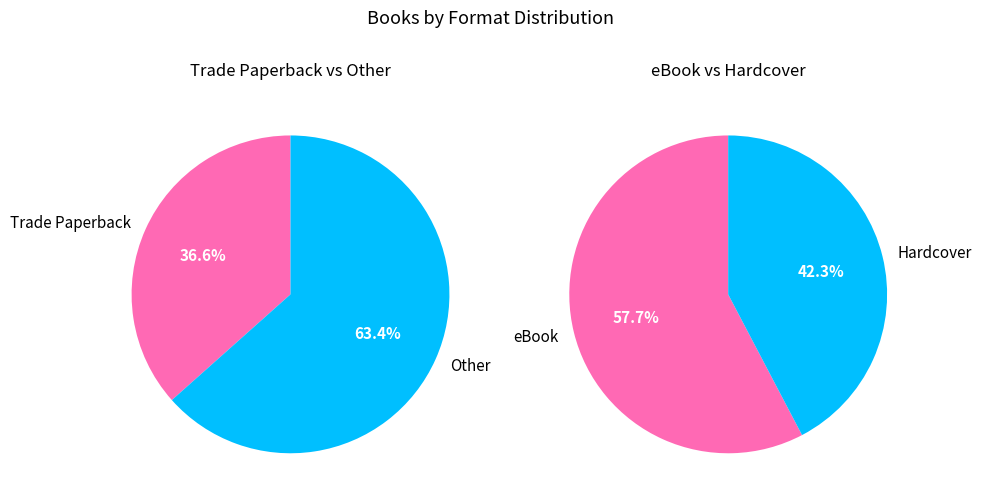

Does eBook account for over 50% of the chart?

No